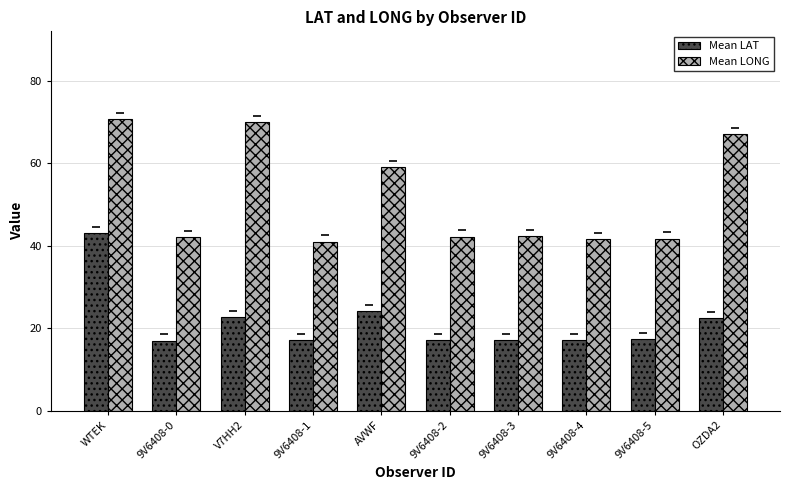

What is the total value across all series at 9V6408-1?

58.2